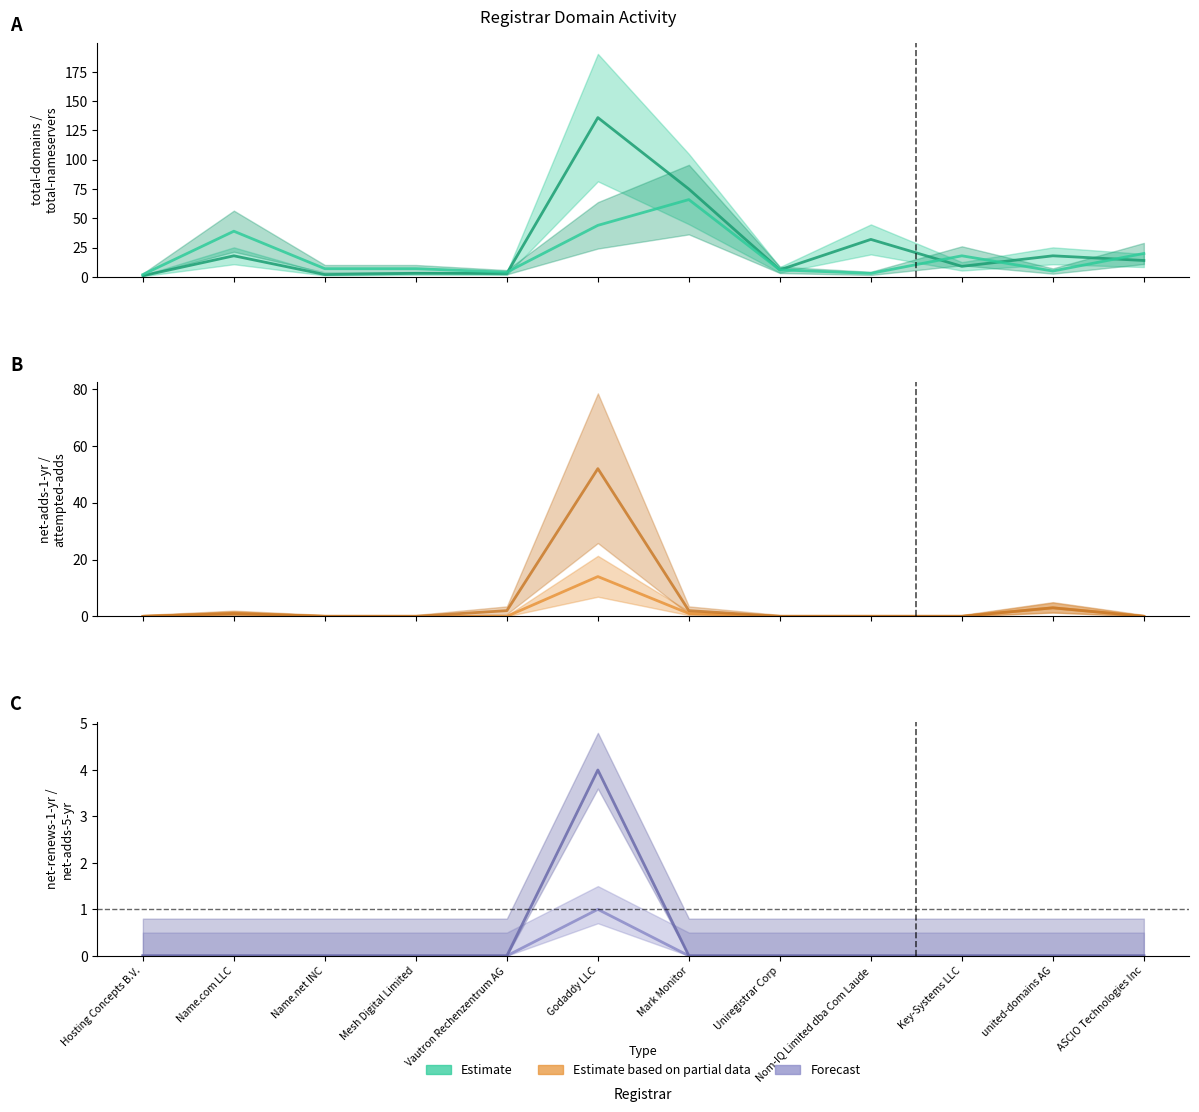

True or false: there are more than 1 points higher than both neighbors.

True